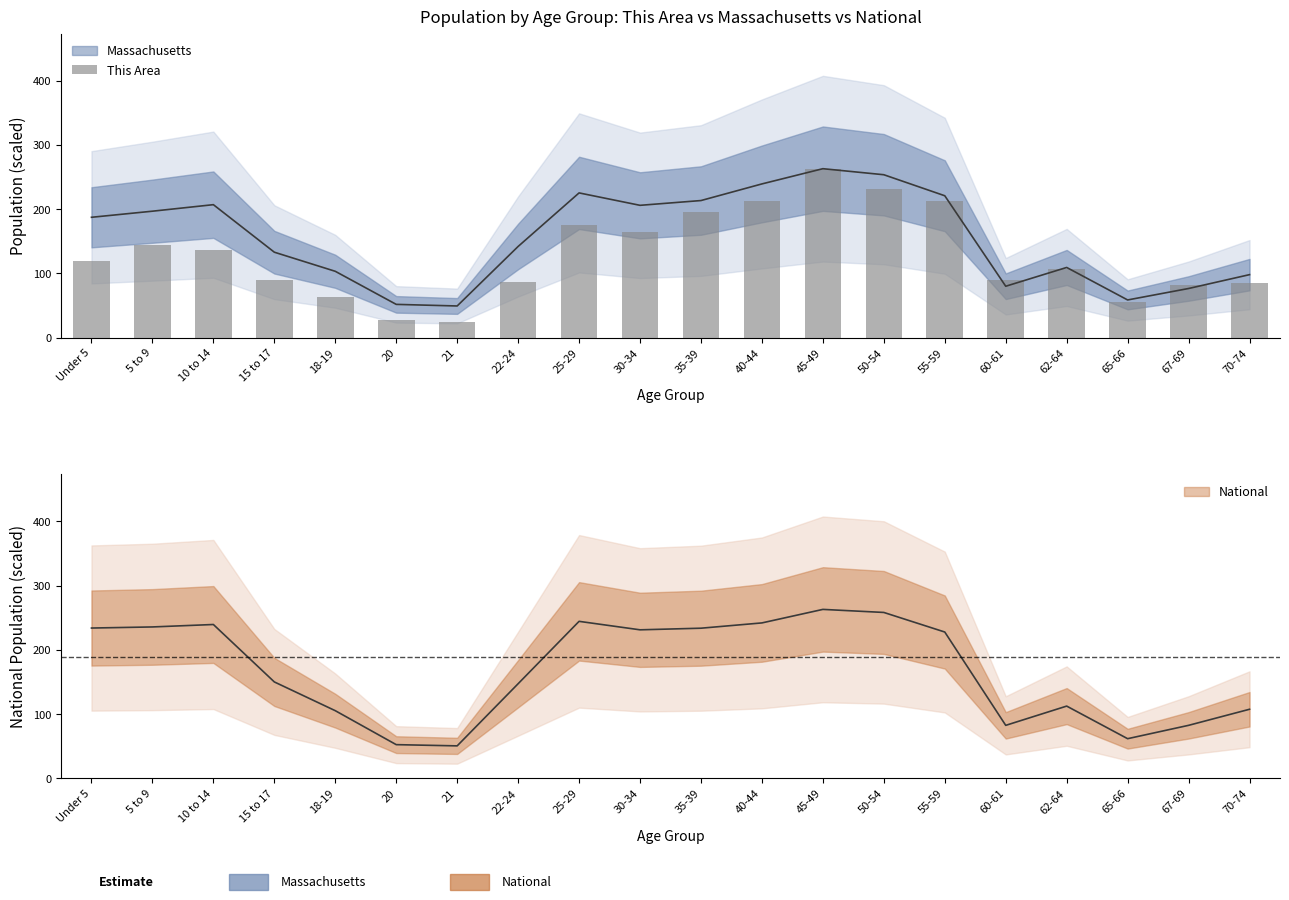

Does the chart contain any negative values?

No